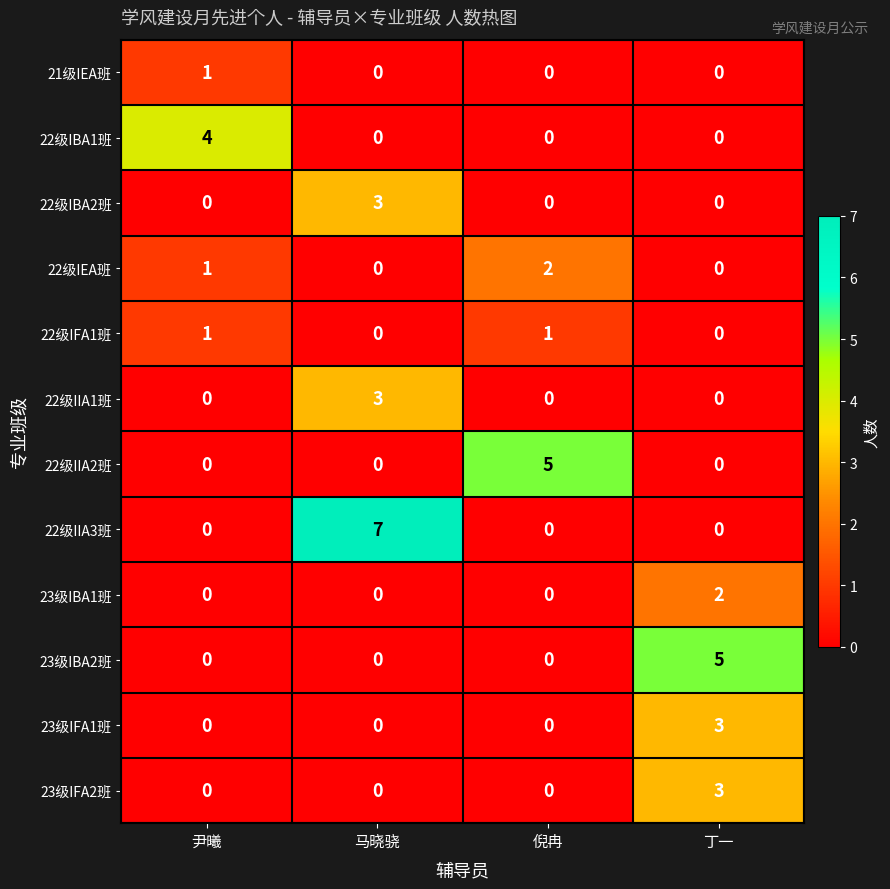

What is the maximum value for 22级IIA2班?

5